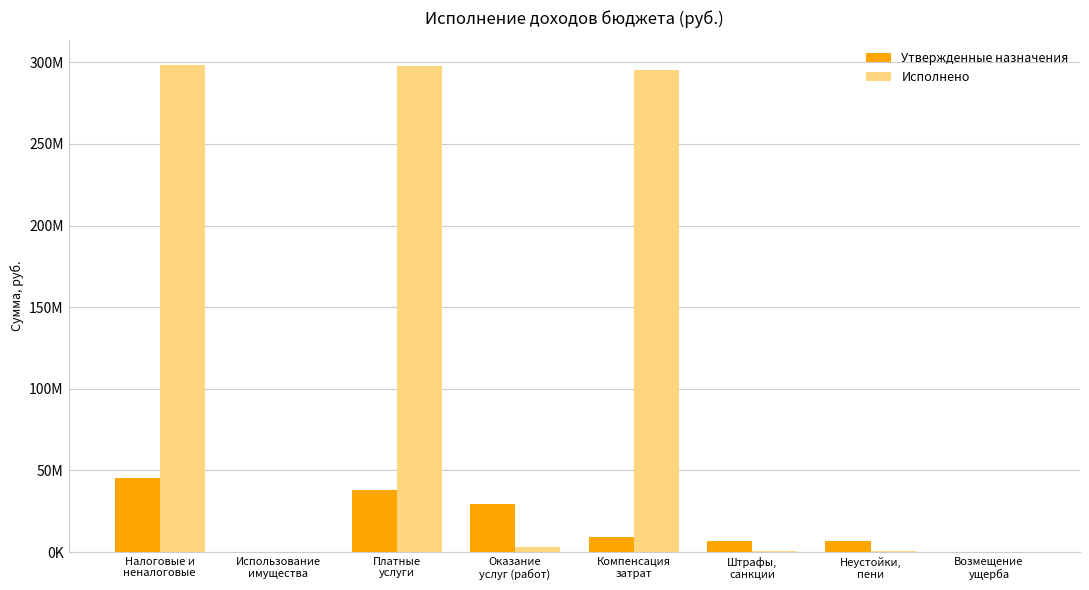

Does the chart contain stacked bars?

No